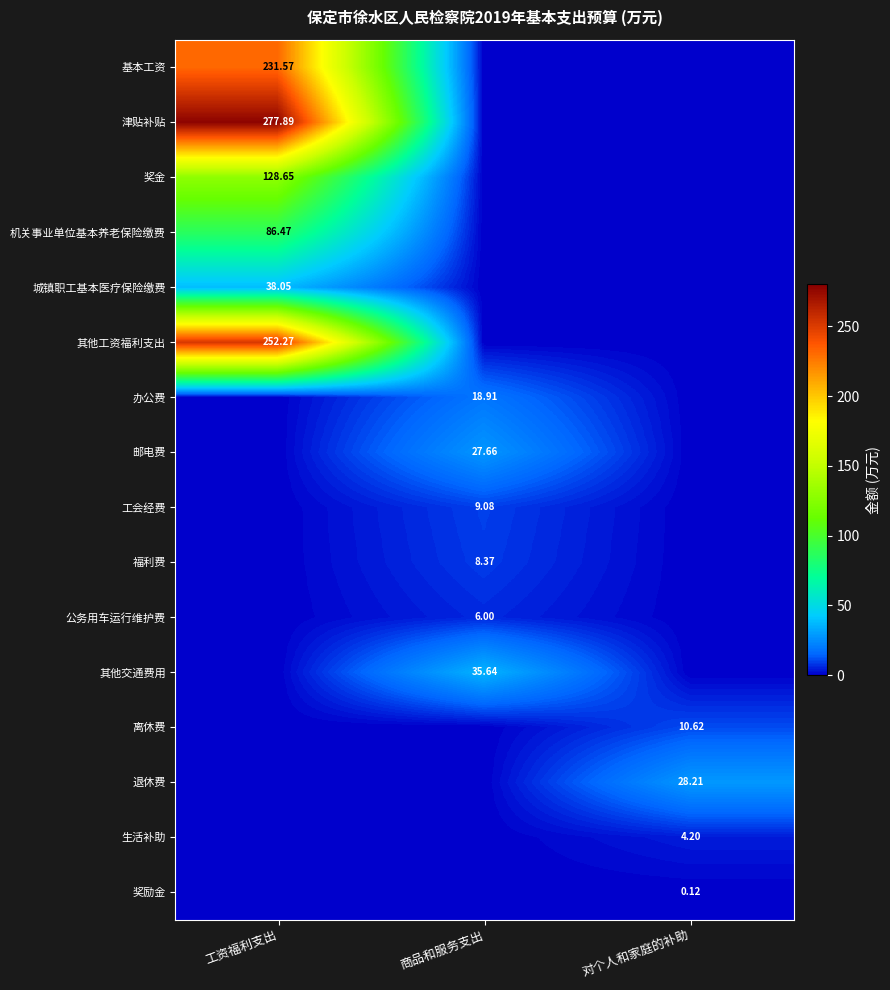

Is the value of 邮电费 at 商品和服务支出 greater than the value of 机关事业单位基本养老保险缴费 at 工资福利支出?

No